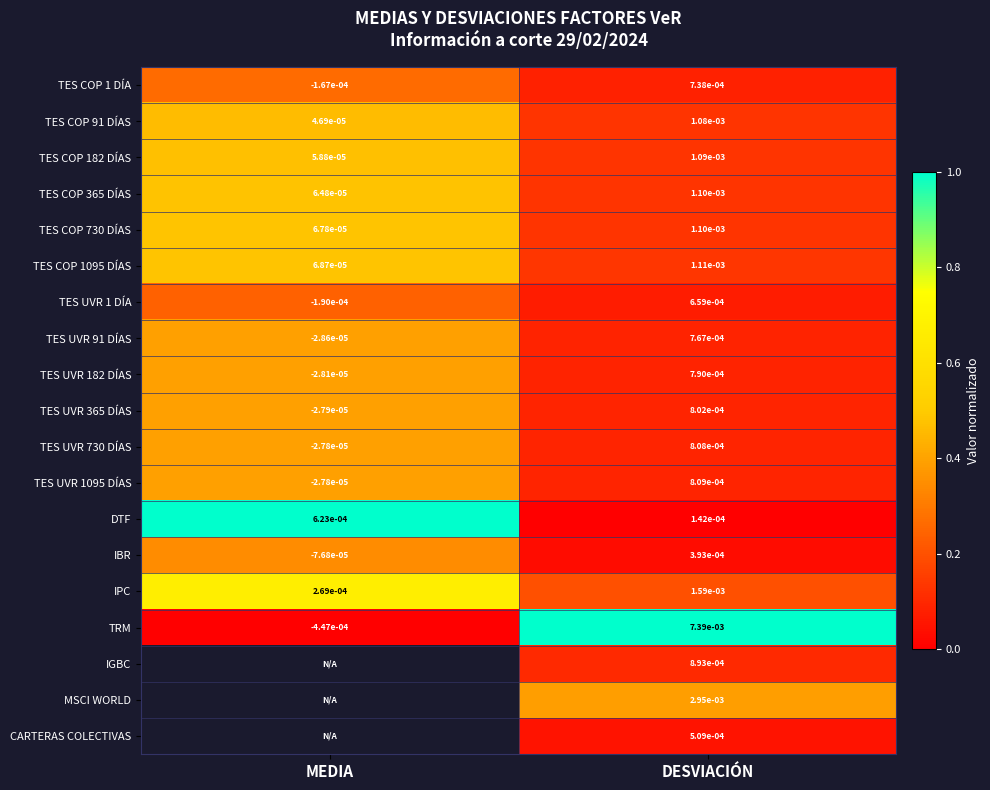

Is the value of TES UVR 1095 DÍAS at DESVIACIÓN greater than the value of TES COP 91 DÍAS at DESVIACIÓN?

No